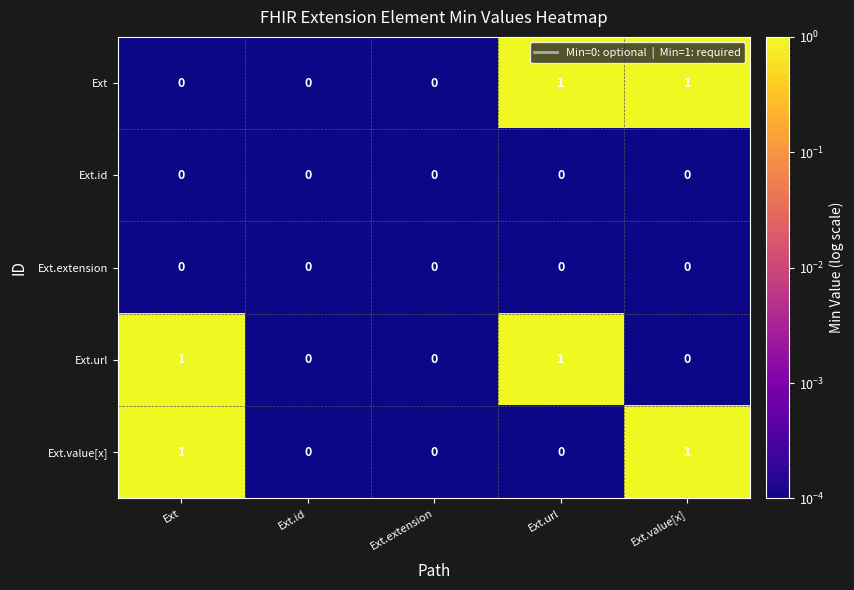

Count the Ext.url values in the range 0 to 1.

5